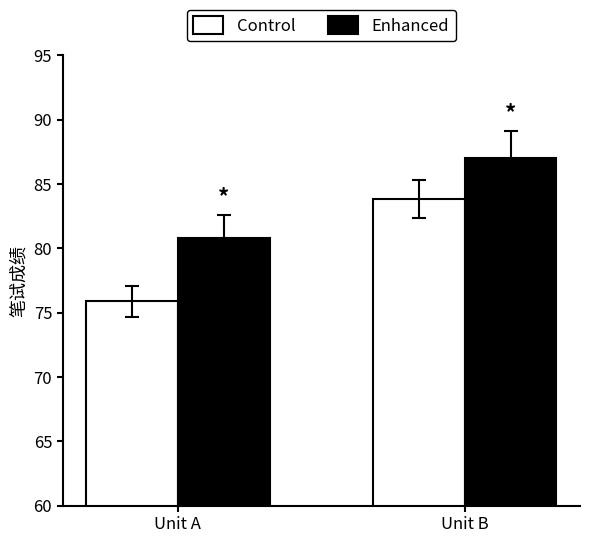

Read the Control value at Unit A.

75.9